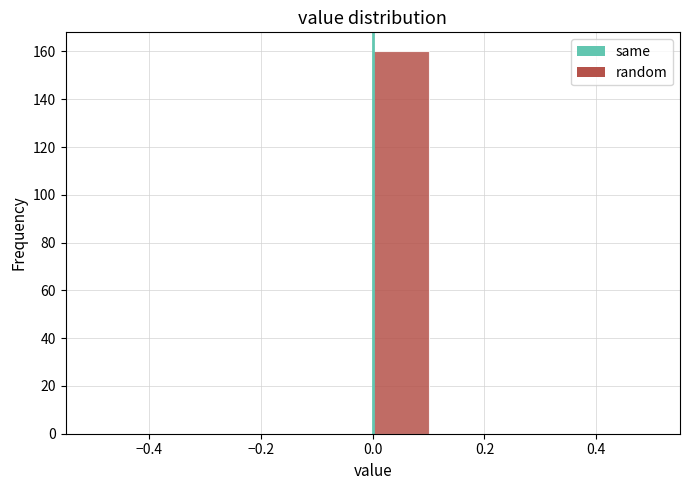

What is the height of the bar covering 0.0 to 0.1 on the x-axis? The values are not printed on the chart, so give them approximately, as read against the axis.

160